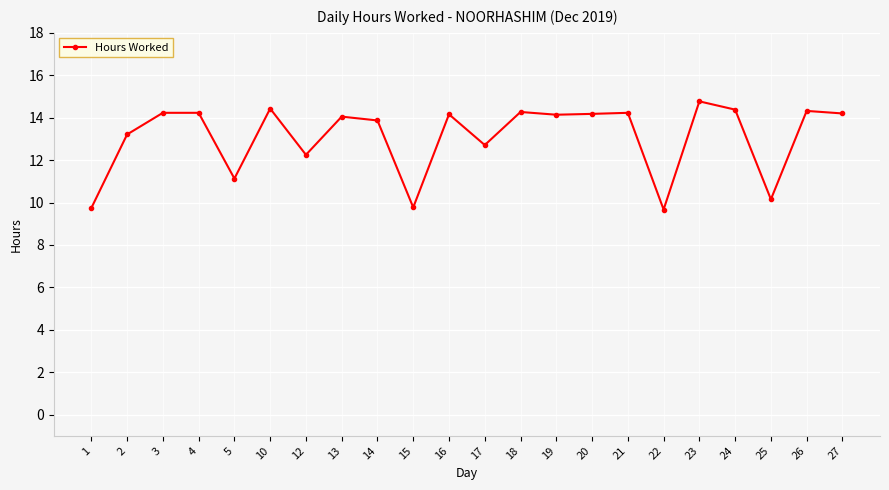

Approximately how many times larger is the value at 22 compared to 23?

0.7